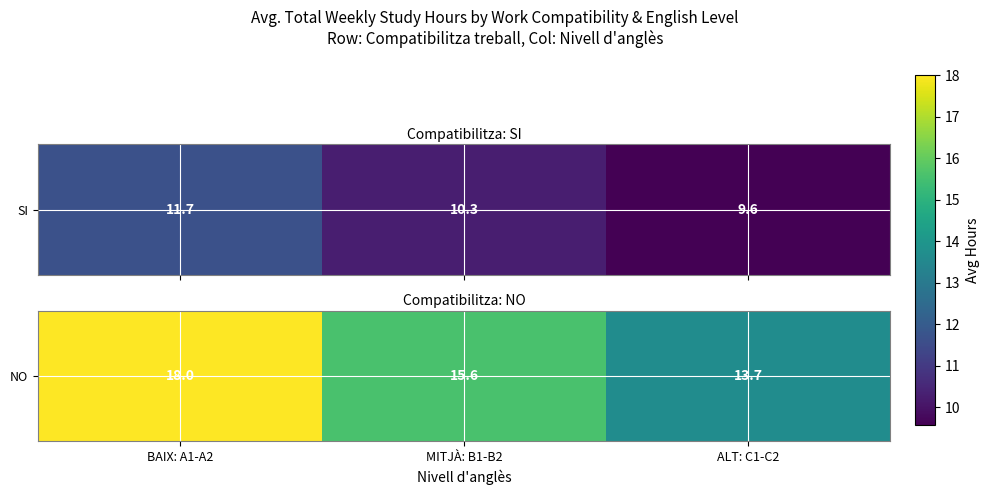

What value does the data have at MITJÀ: B1-B2?

15.6